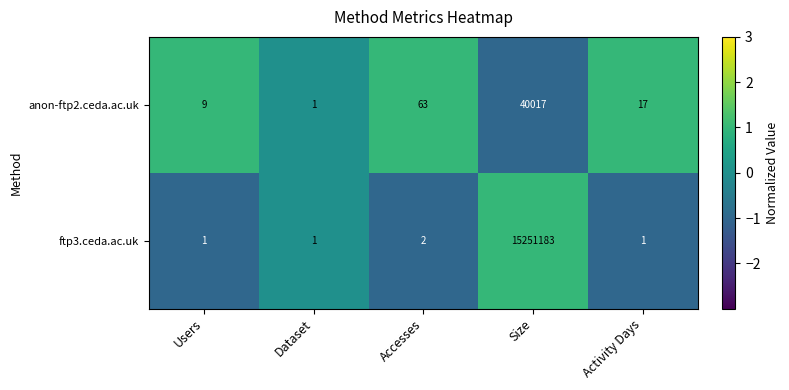

Reading left to right, list all the values displayed in this chart.

anon-ftp2.ceda.ac.uk: Users=9	Dataset=1	Accesses=63	Size=40017	Activity Days=17
ftp3.ceda.ac.uk: Users=1	Dataset=1	Accesses=2	Size=15251183	Activity Days=1